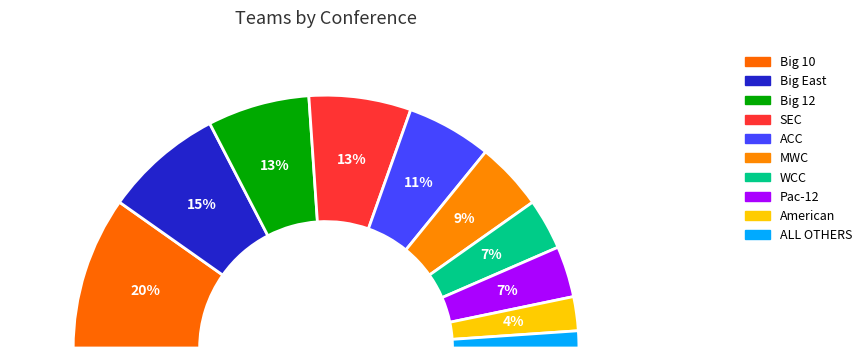

The American slice represents 4% of the pie. True or false?

True